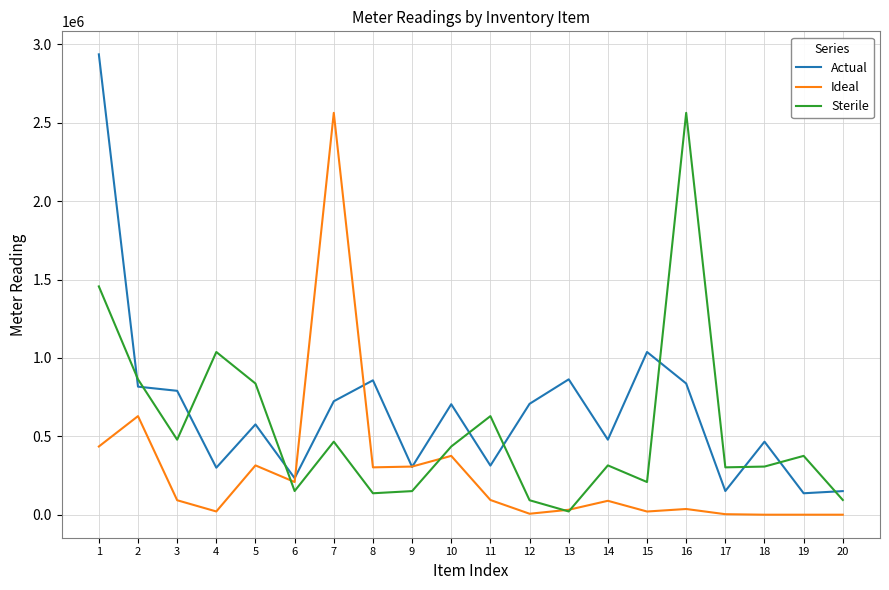

What is the maximum value shown in the chart?

2937115